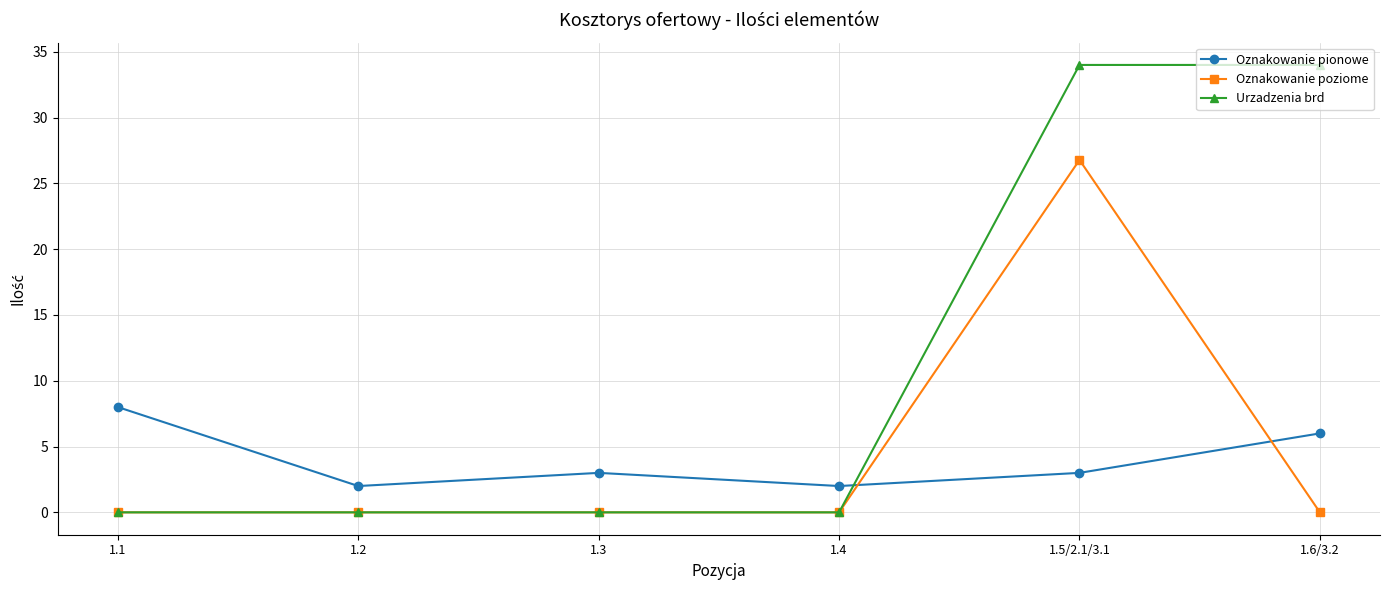

What is the label of the 5th point from the right?

1.2